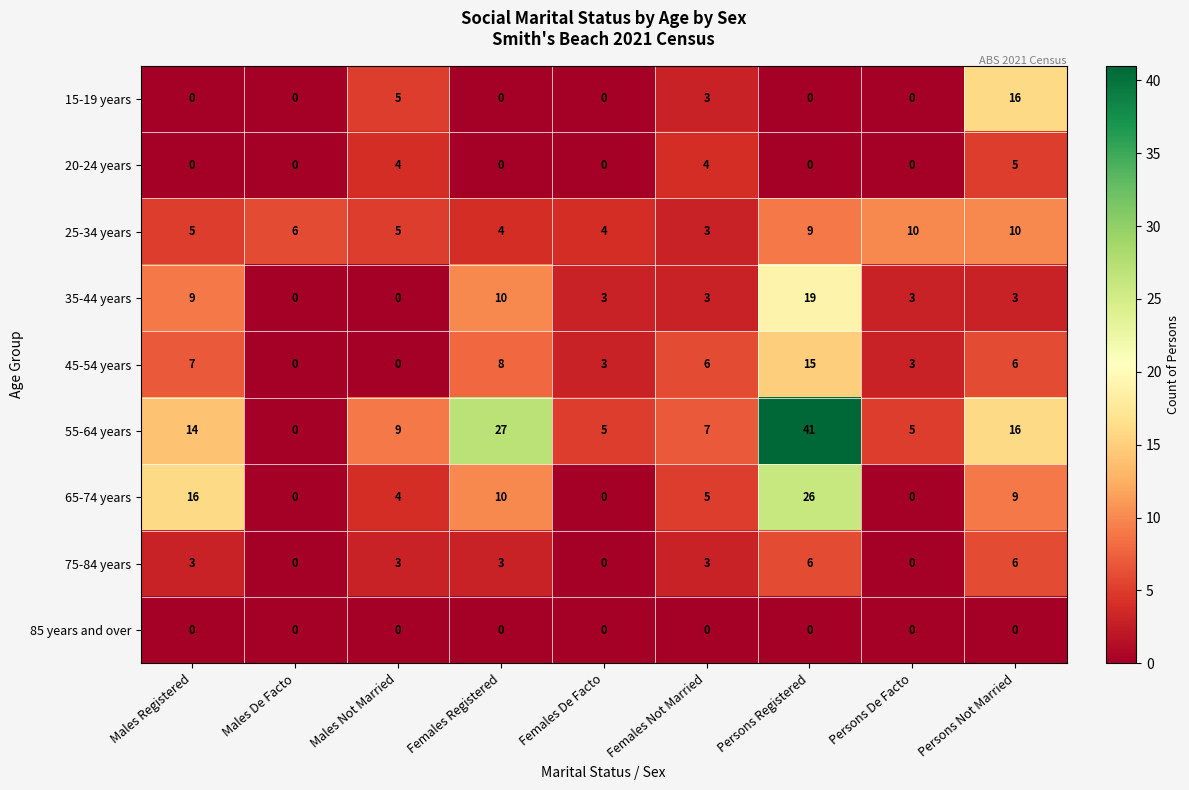

What is the total value across all series at Females Registered?

62